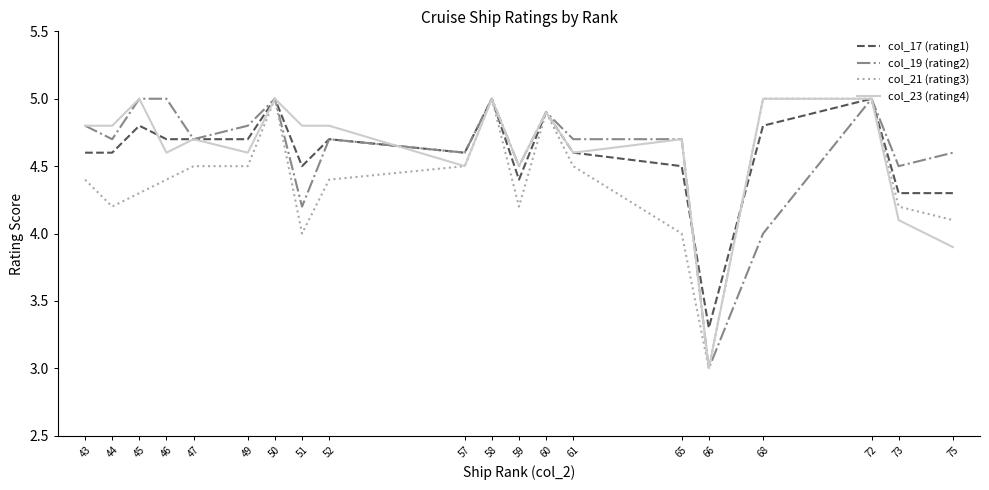

Between 49 and 65, which series saw the biggest shift?

col_21 (rating3)